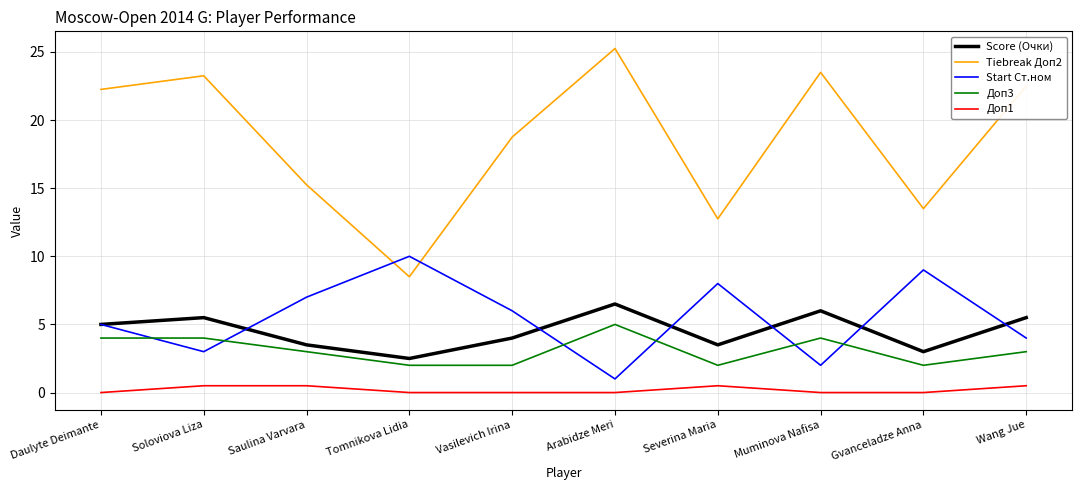

Rank the series at Vasilevich Irina from lowest to highest value.

Доп1, Доп3, Score (Очки), Start Ст.ном, Tiebreak Доп2